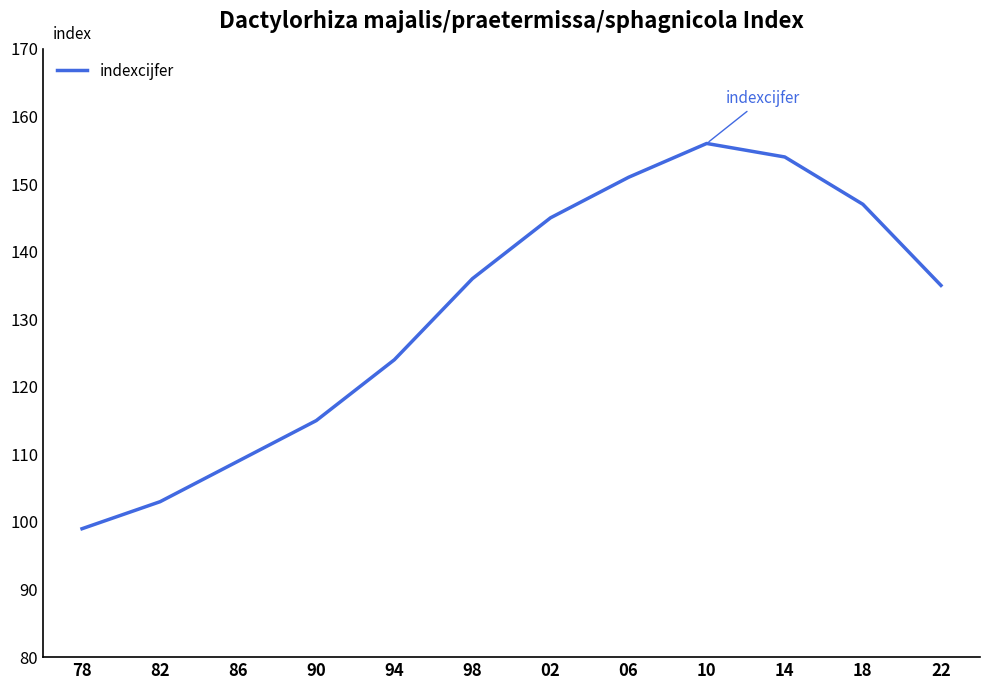

Reading left to right, what are all the values shown in this chart?

99	103	109	115	124	136	145	151	156	154	147	135